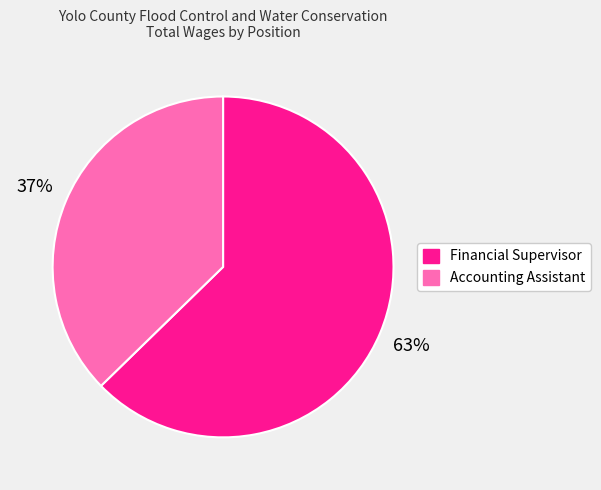

Between Accounting Assistant and Financial Supervisor, which is larger?

Financial Supervisor